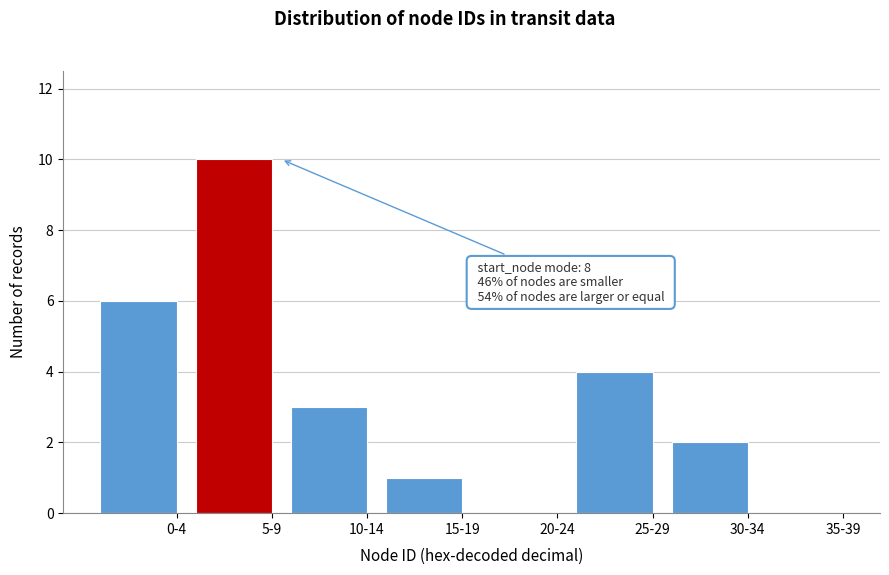

Reading left to right, list all the values displayed in this chart.

0-4=6	5-9=10	10-14=3	15-19=1	20-24=0	25-29=4	30-34=2	35-39=0